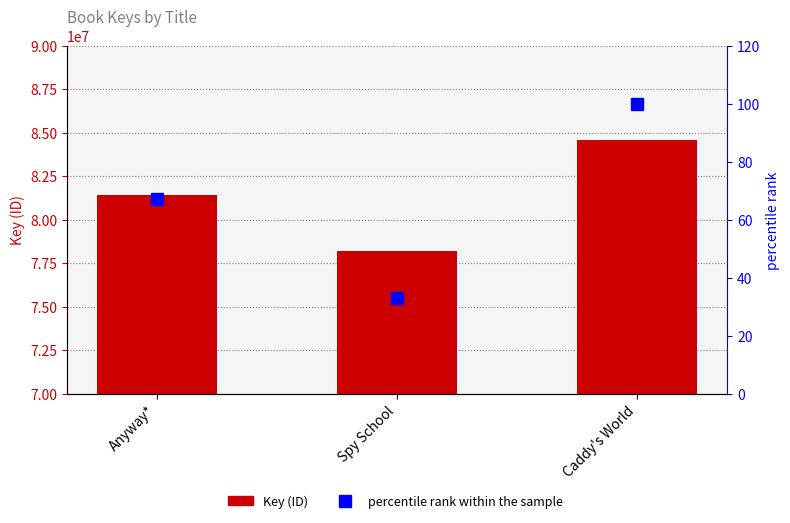

What is the difference between the highest and lowest values at Anyway*?

81397998